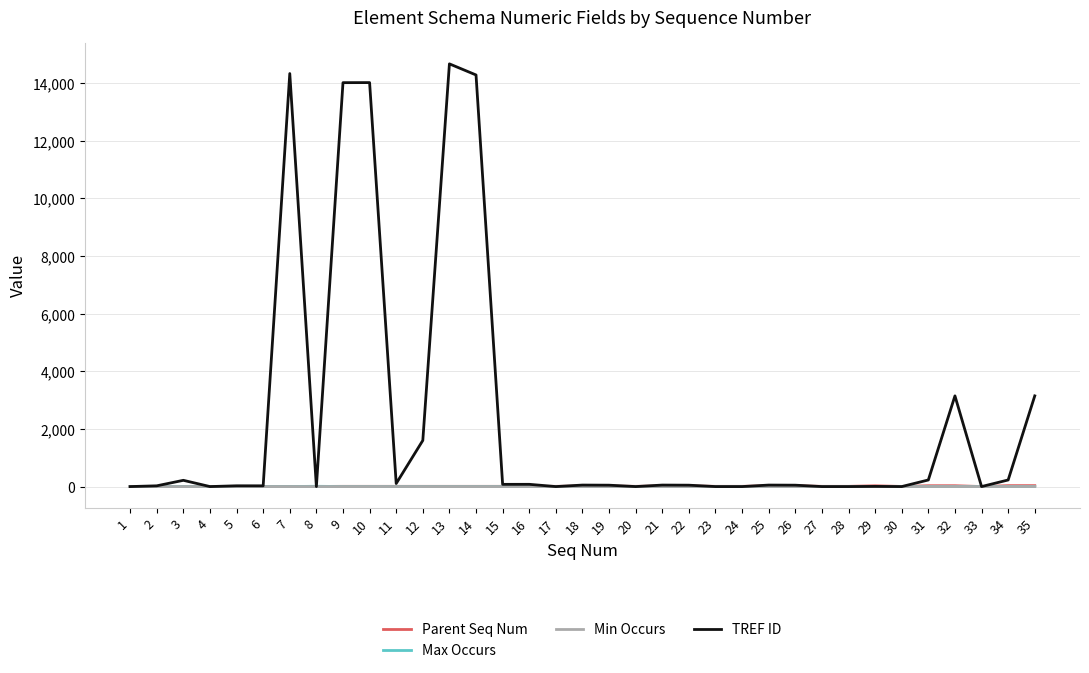

Count the number of categories in the chart.

35